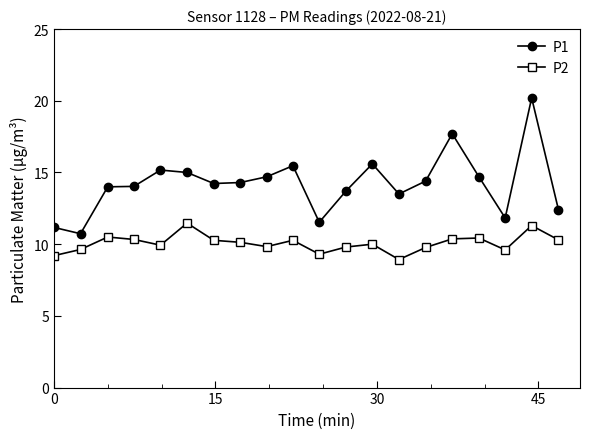

What is the highest value of the P1 series?

20.2